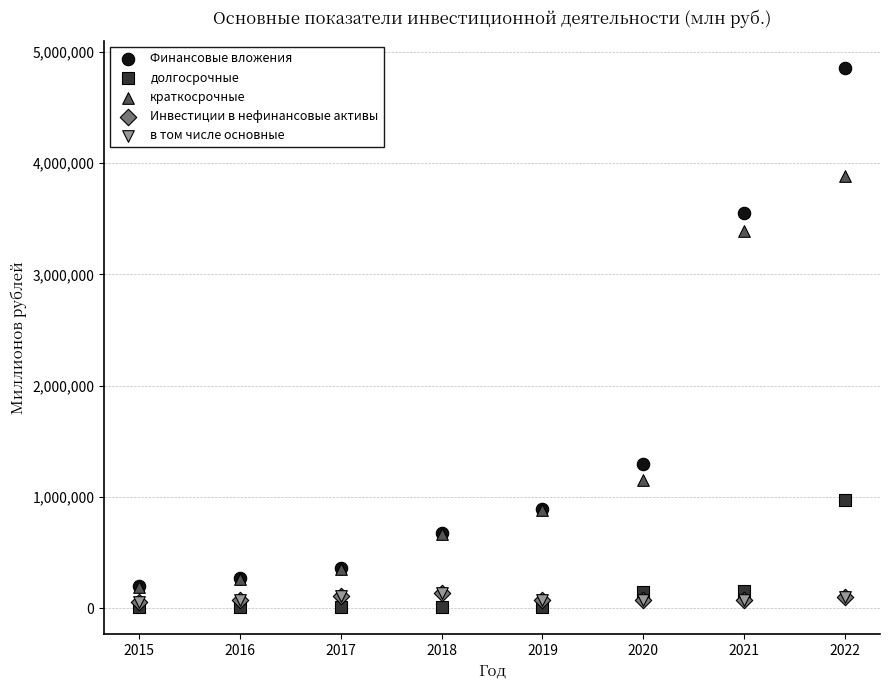

Which series has the widest spread of Y values?

Финансовые вложения